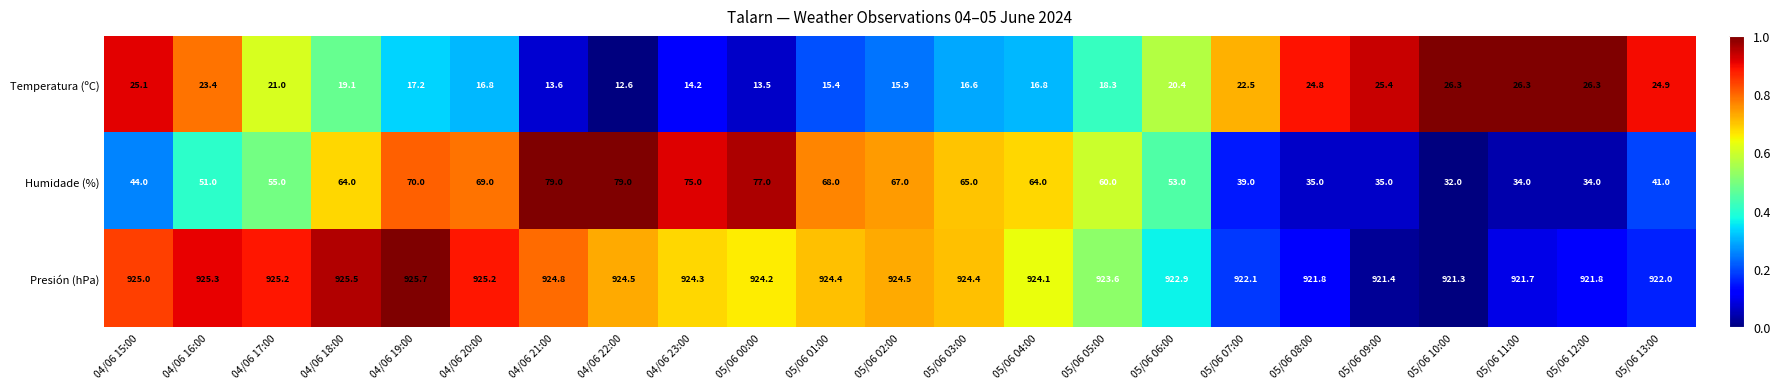

At 05/06 04:00, list the series in order from largest to smallest.

Presión (hPa), Humidade (%), Temperatura (ºC)